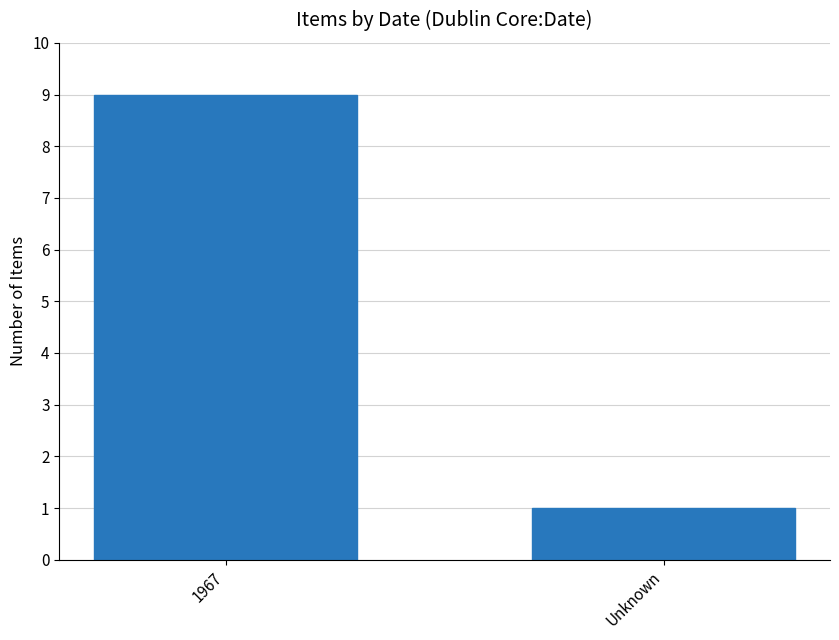

Reading left to right, list all the values displayed in this chart.

1967=9	Unknown=1